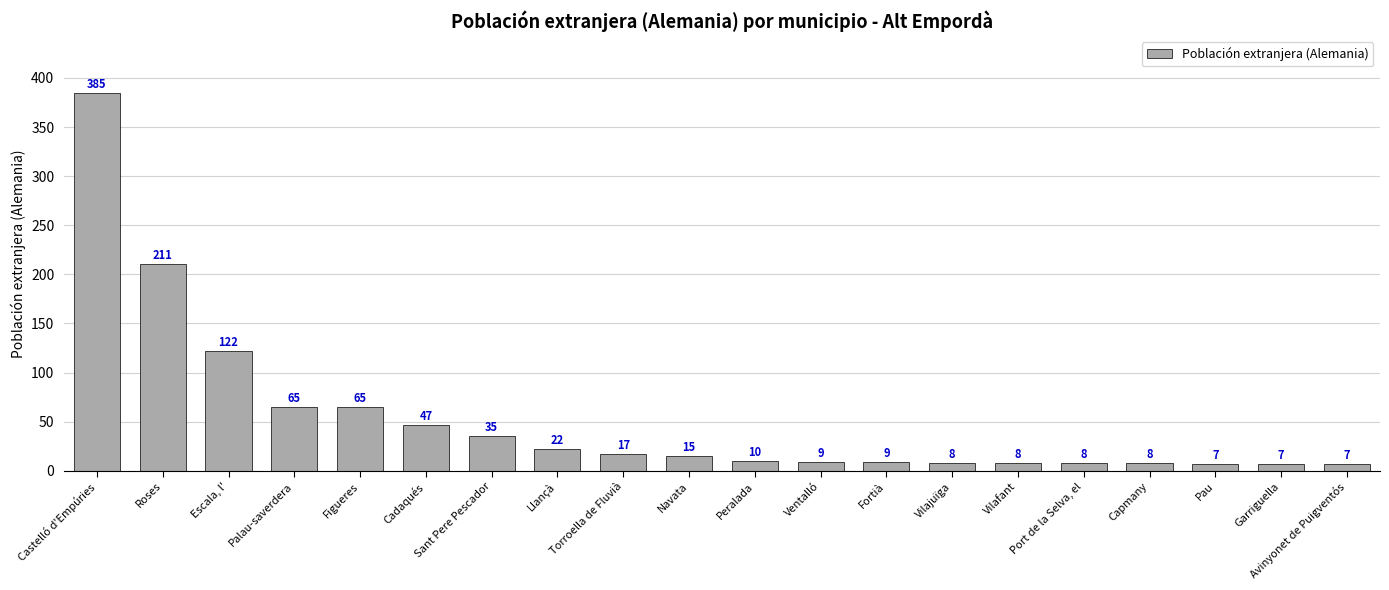

Reading left to right, transcribe all the data shown in this chart.

385	211	122	65	65	47	35	22	17	15	10	9	9	8	8	8	8	7	7	7